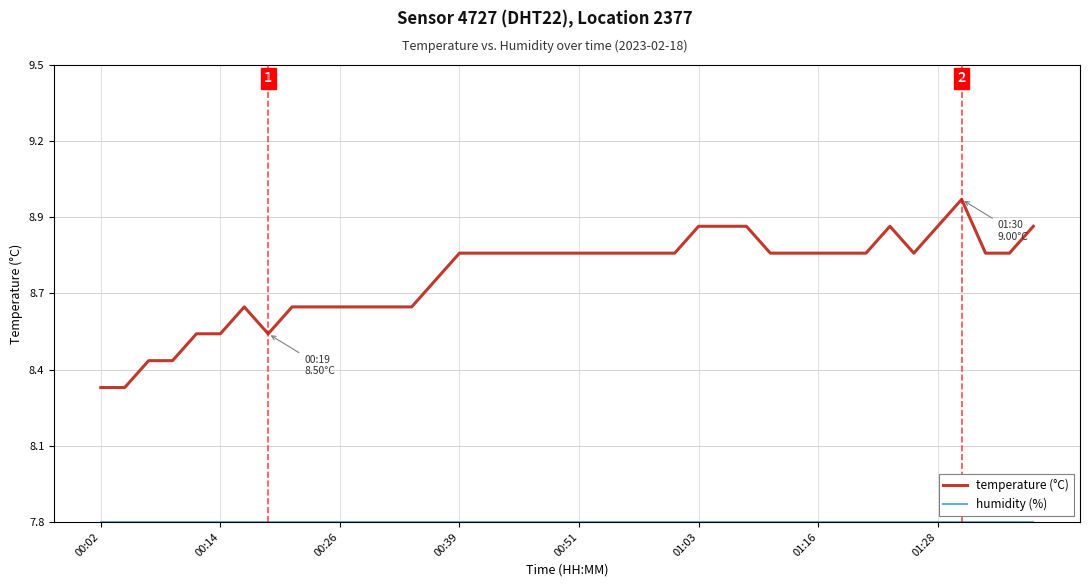

At which label is temperature (°C) closest to 8?

00:02